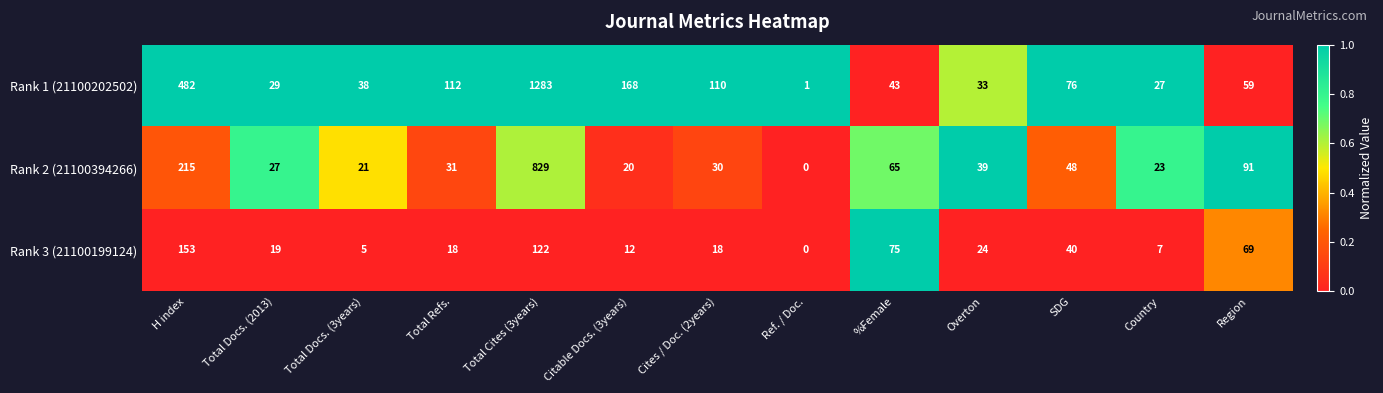

List the series in order of their peak value, lowest first.

Rank 3 (21100199124), Rank 2 (21100394266), Rank 1 (21100202502)